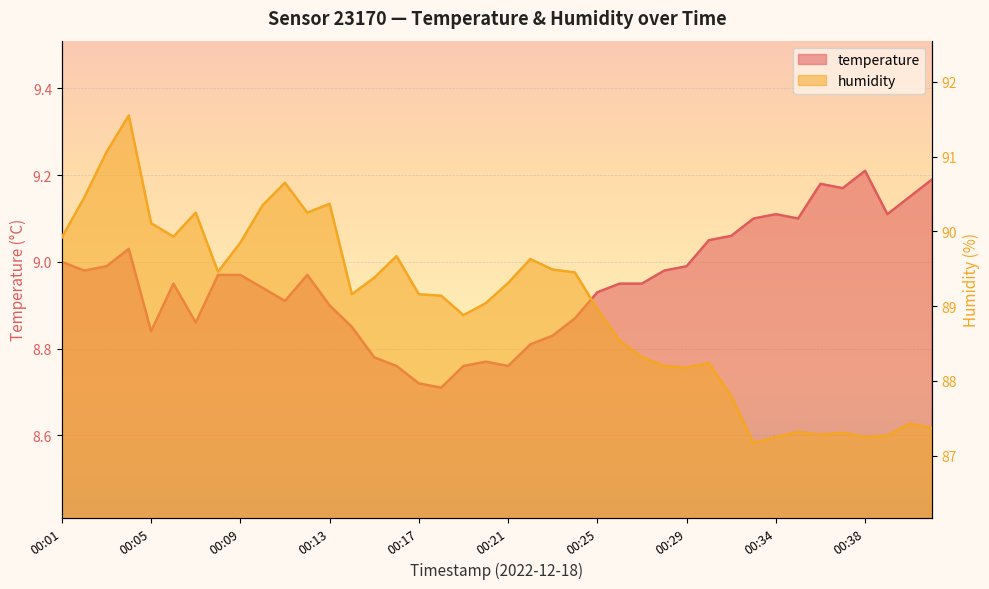

How many lines are shown in the chart?

2